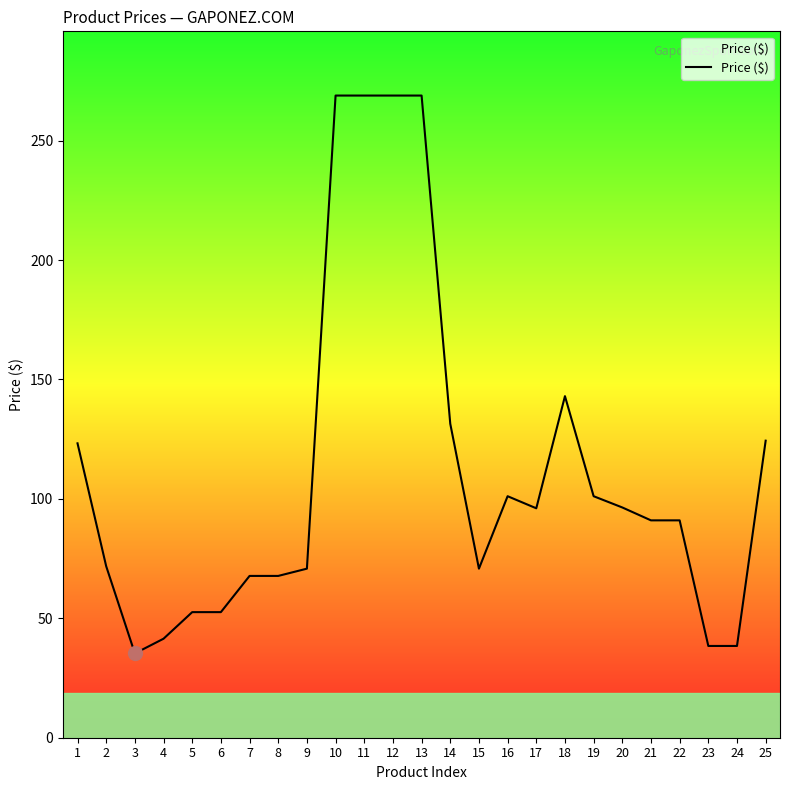

What is the difference between the values at 14 and 22?

40.4